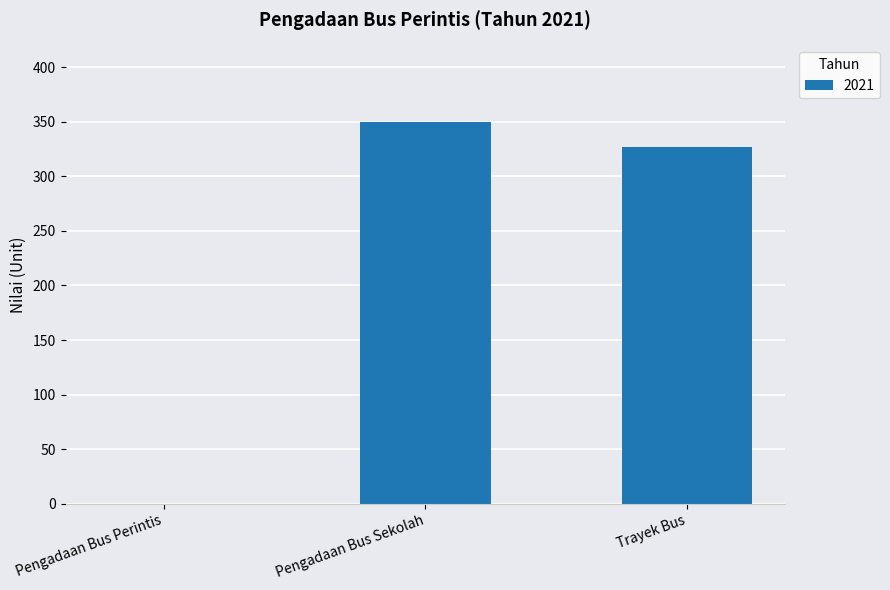

Which category has the highest value across all series?

Pengadaan Bus Sekolah